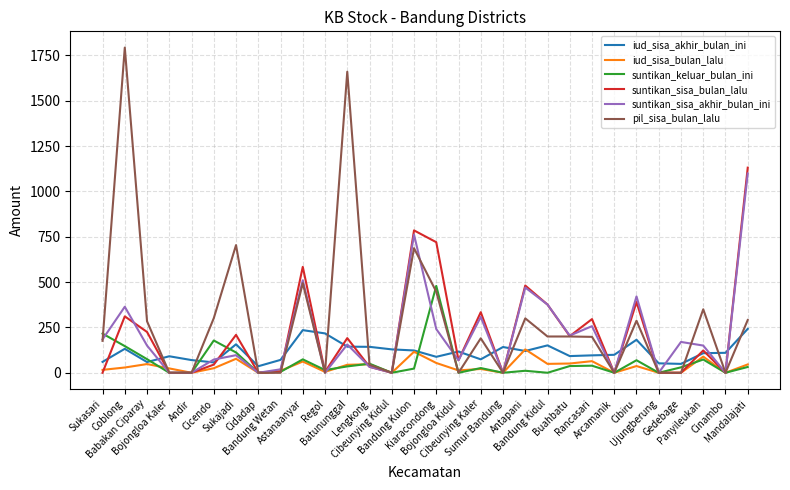

What is the total value across all series at Bojongloa Kaler?

115